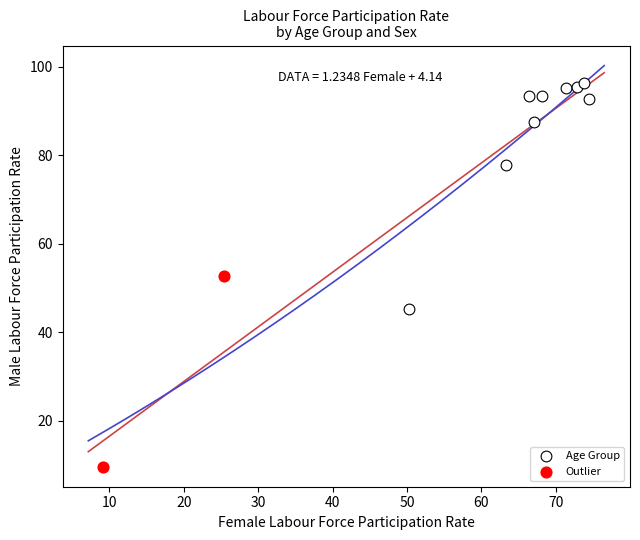

Which series has the widest spread of Y values?

Age Group